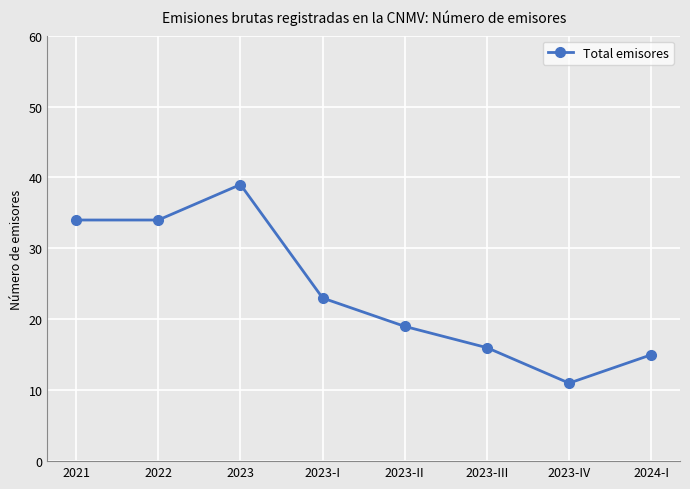

What position from the left is 2023-III?

6